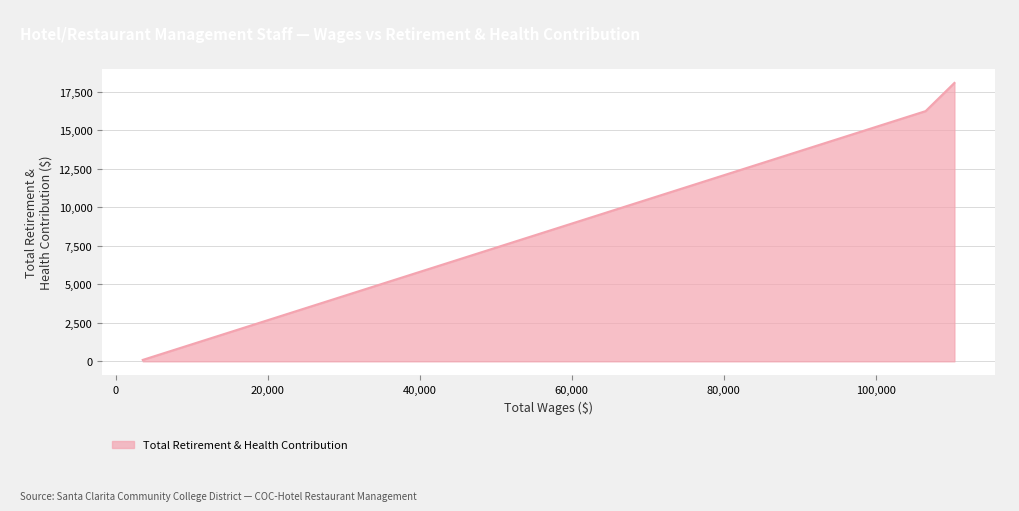

What is the difference between the second highest and minimum values?

16137